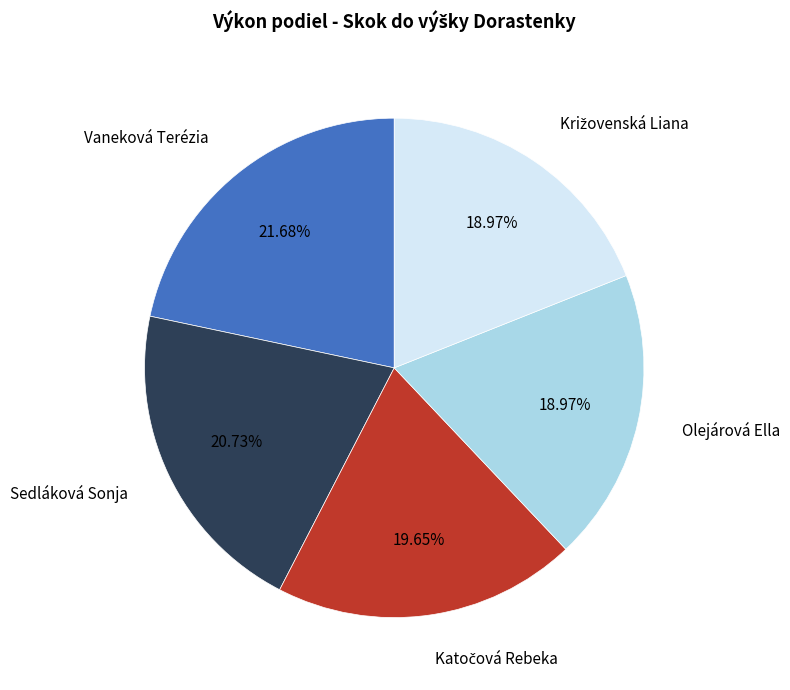

How many slices are in this pie chart?

5